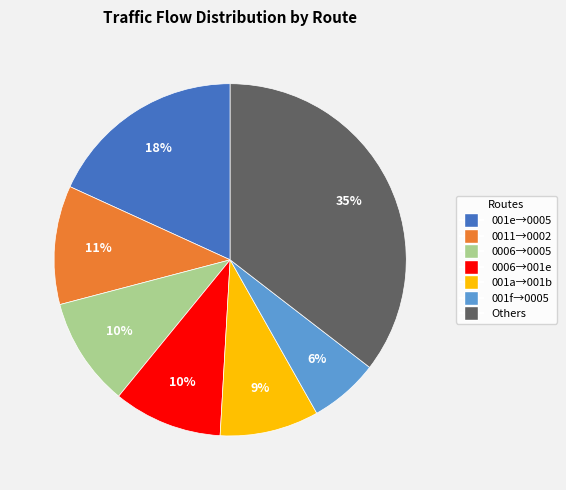

Is there a majority slice in this chart?

No